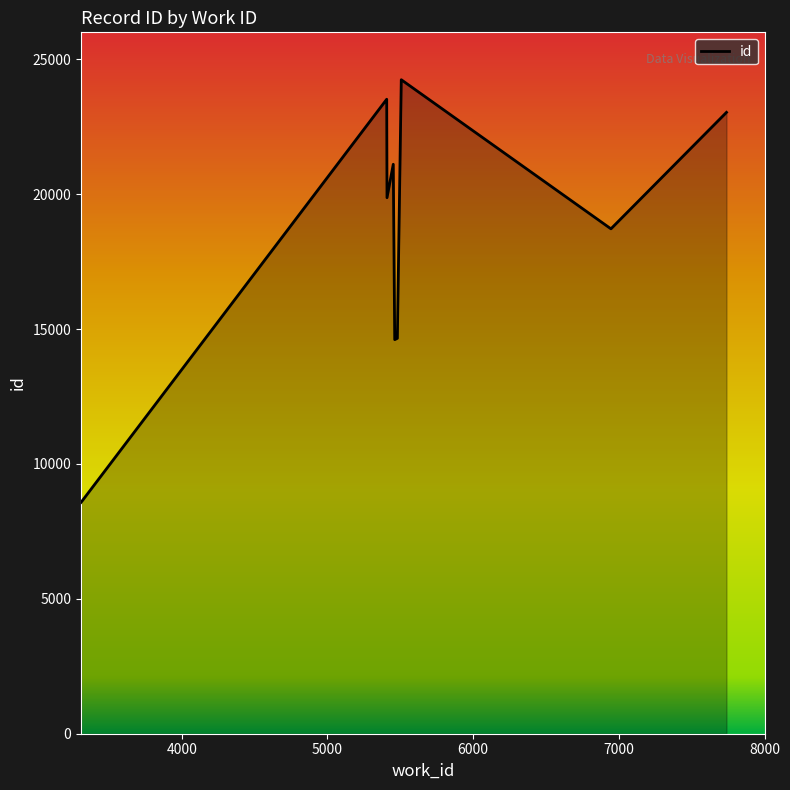

What is the average value?

19185